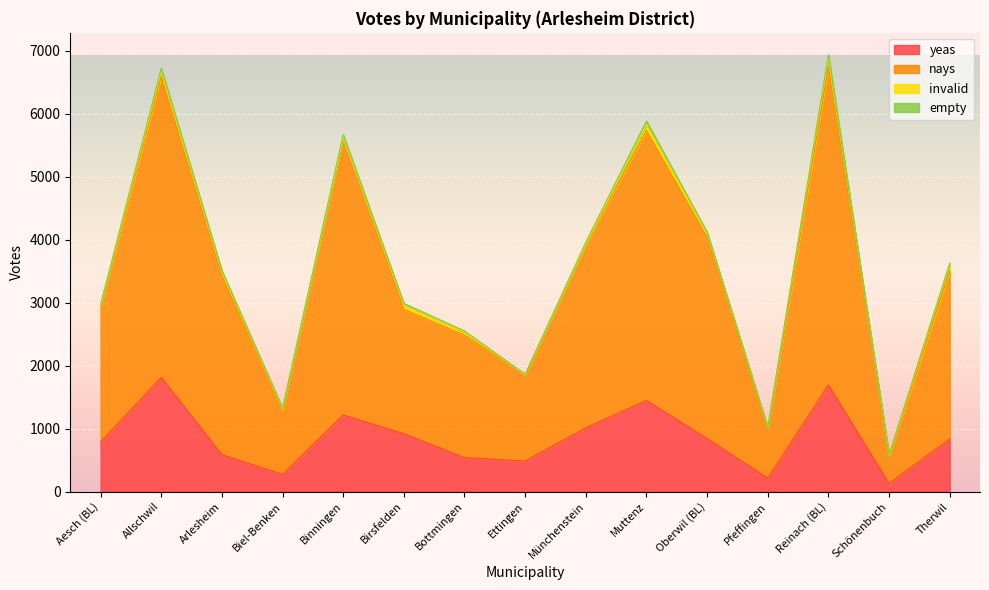

The value of yeas at Ettingen is 197. True or false?

False